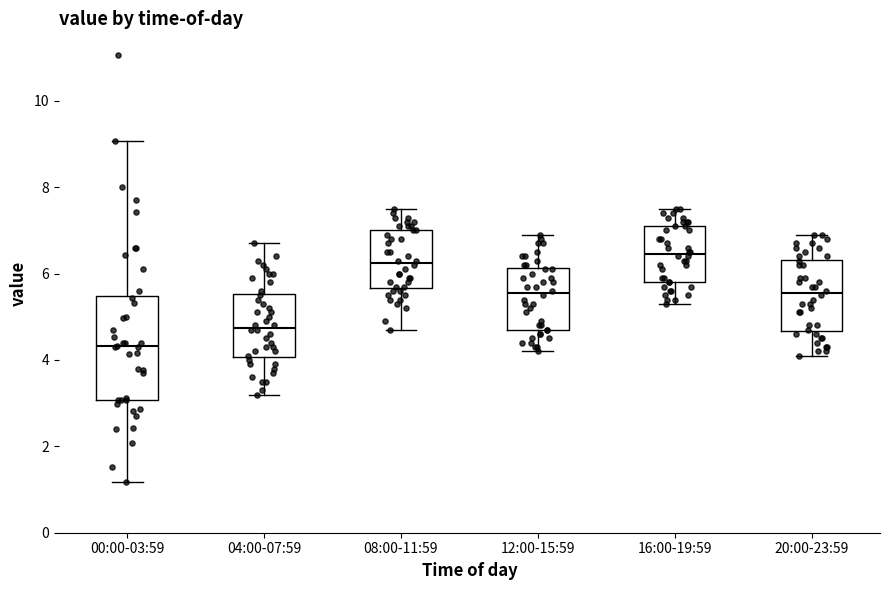

Reading left to right, transcribe this box plot: for each box, give where its median line is, the range the box spans, and where its two whiskers end, as read against the y-axis. The values are not printed on the chart, so give them approximately, as read against the axis.

00:00-03:59: median 4.4, box 3.0 to 5.4, whiskers 1.2 to 9.0
04:00-07:59: median 4.8, box 4.0 to 5.6, whiskers 3.2 to 6.8
08:00-11:59: median 6.2, box 5.6 to 7.0, whiskers 4.8 to 7.6
12:00-15:59: median 5.6, box 4.8 to 6.2, whiskers 4.2 to 7.0
16:00-19:59: median 6.4, box 5.8 to 7.2, whiskers 5.4 to 7.6
20:00-23:59: median 5.6, box 4.6 to 6.4, whiskers 4.2 to 7.0